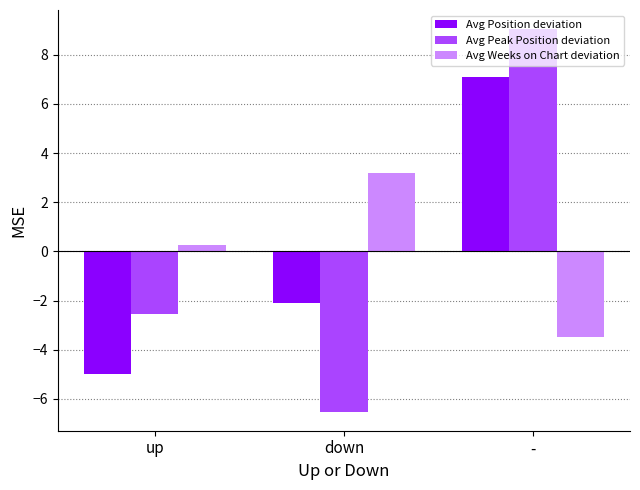

True or false: Avg Weeks on Chart deviation has a value of -2.3 at -.

False